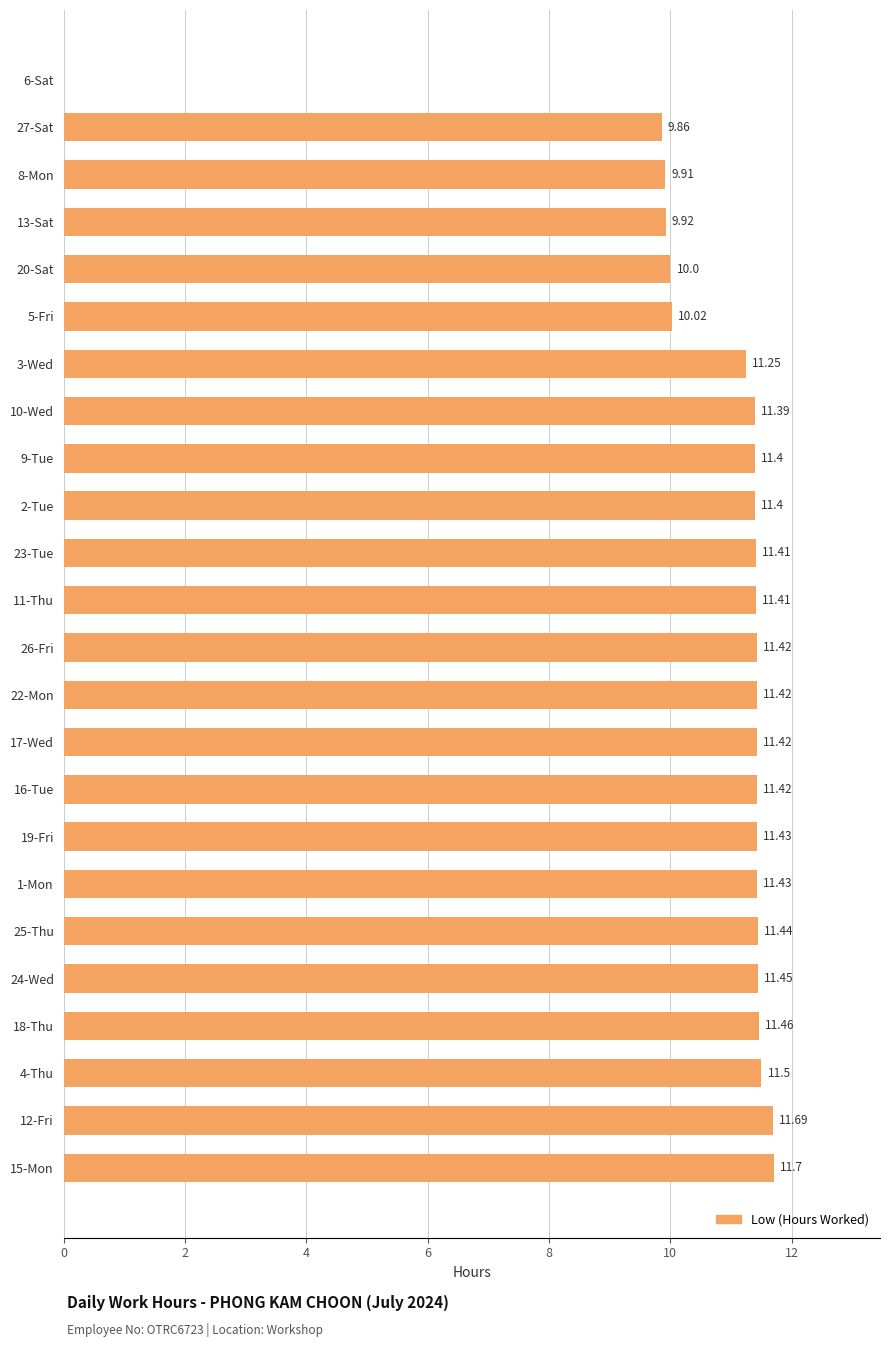

What is the ratio of the value at 17-Wed to the value at 25-Thu?

1.0